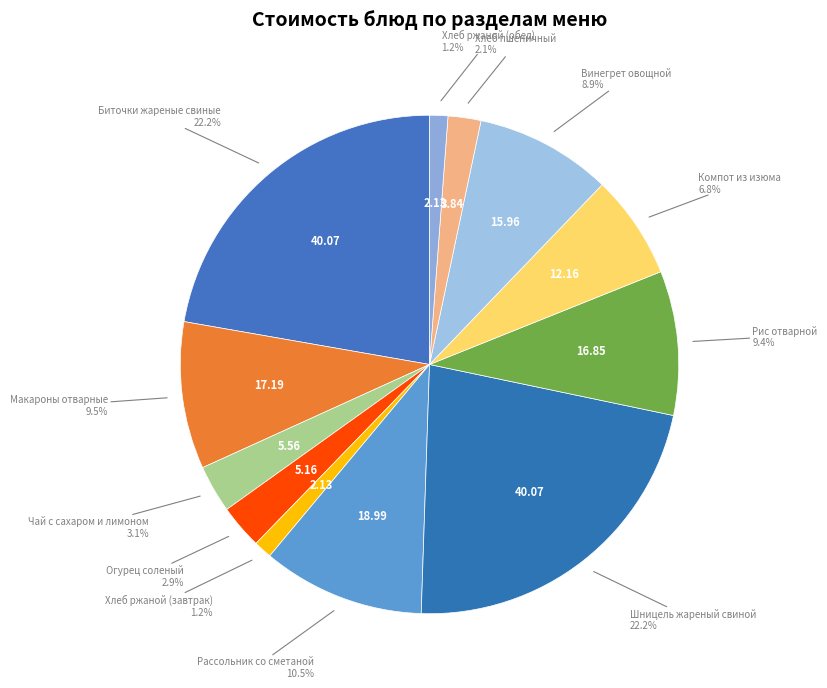

How many segments does this pie chart have?

12